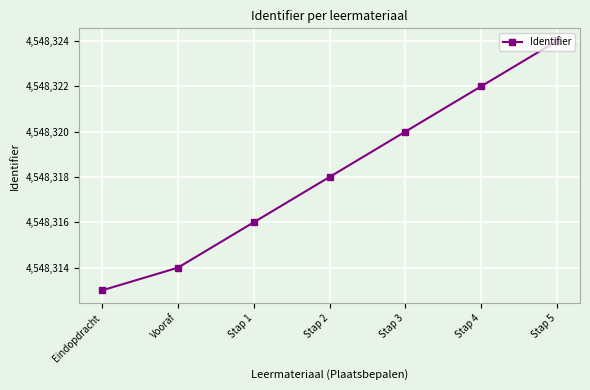

What value does the data have at Stap 1, to the nearest 10?

4548320